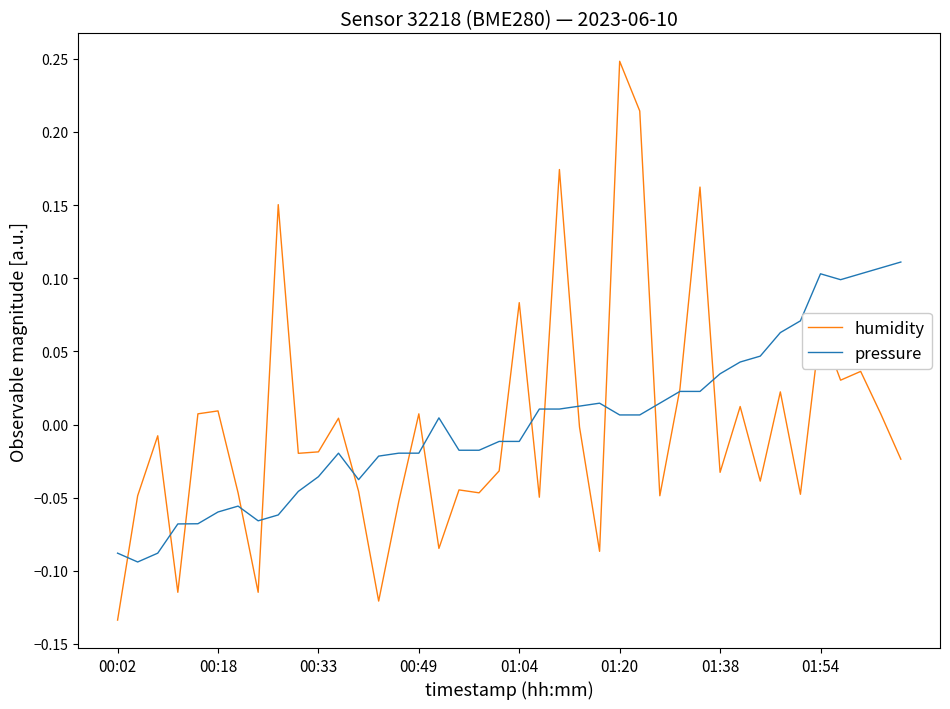

In humidity, how many points are lower than both neighbors (excluding endpoints)?

13